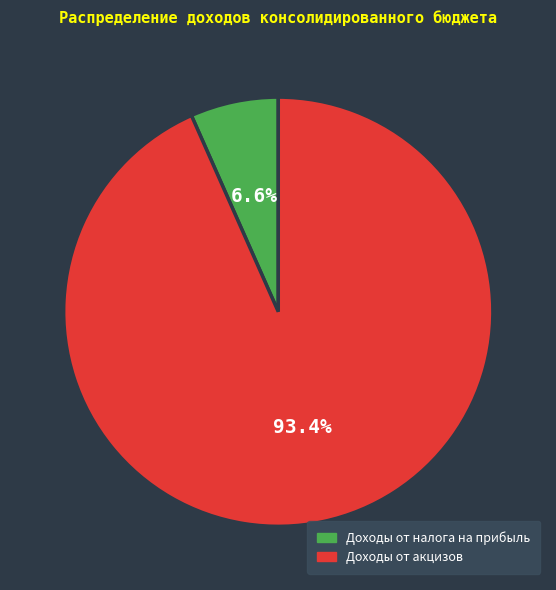

To the nearest percent, what percentage of the pie is Доходы от акцизов?

93%